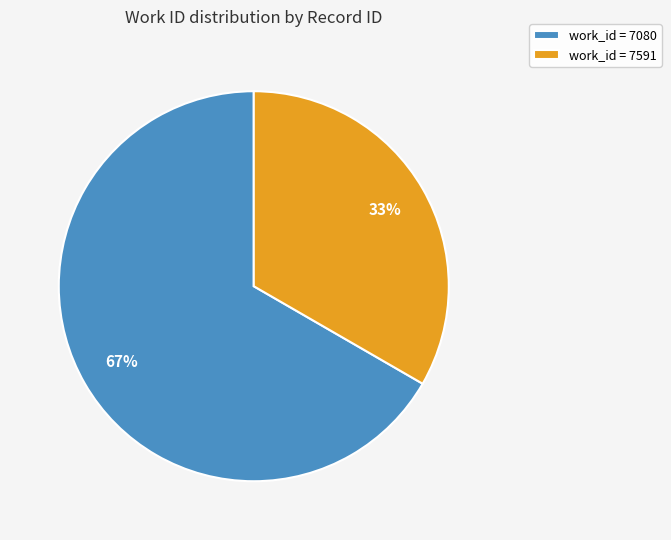

Which slice is the smallest?

work_id = 7591